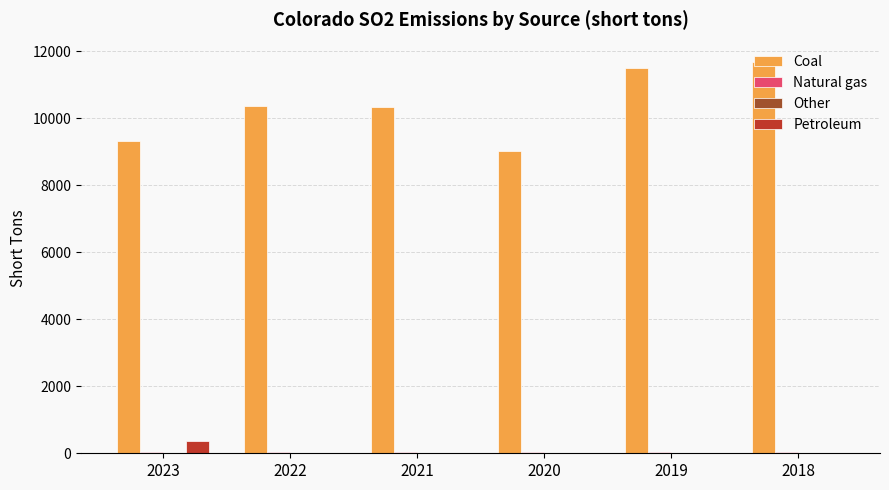

Is it true that Coal equals 6411 at 2021?

False